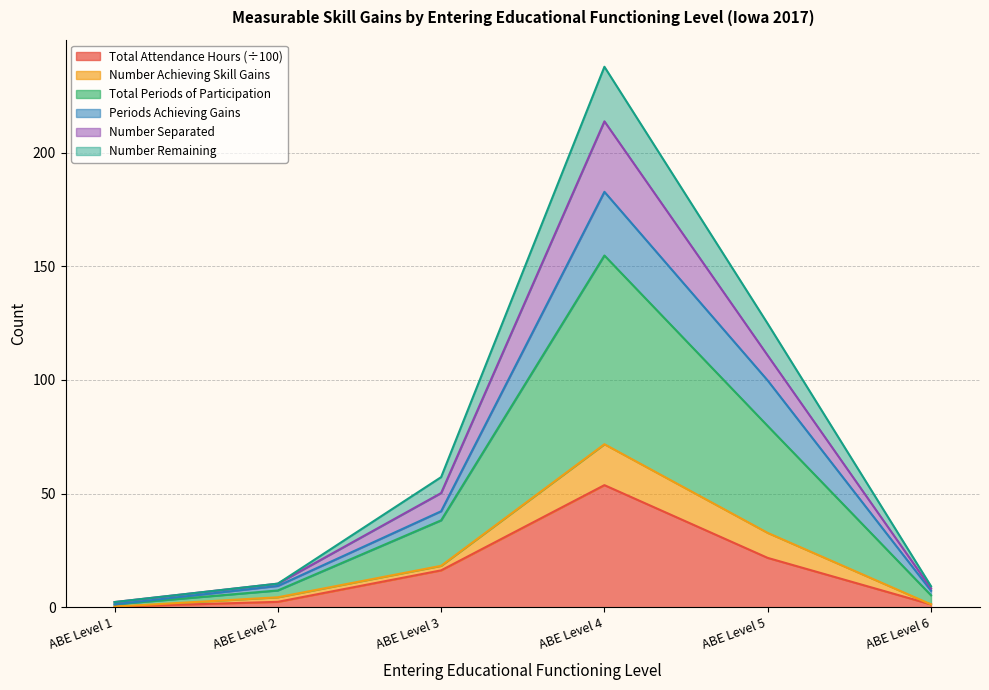

At which label does Total Attendance Hours (÷100) reach its peak?

ABE Level 4